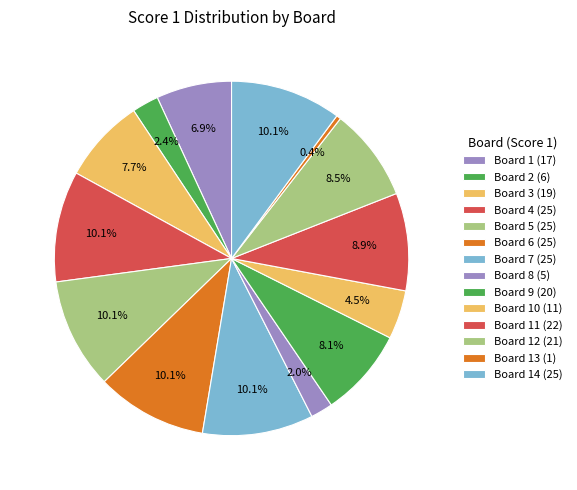

Is it true that Board 8 (5) is 2% of the pie?

True